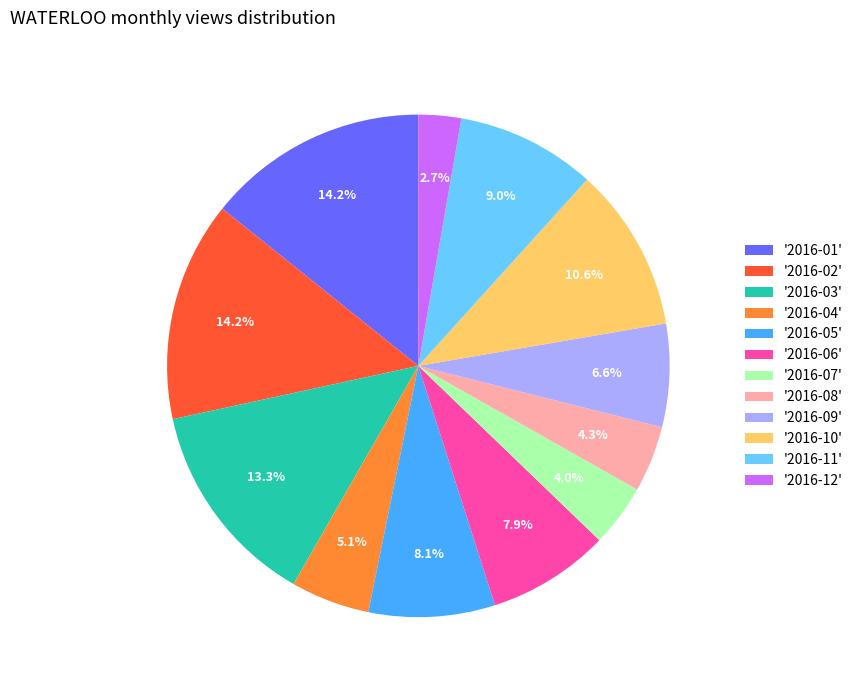

Which slice is the smallest?

'2016-12'